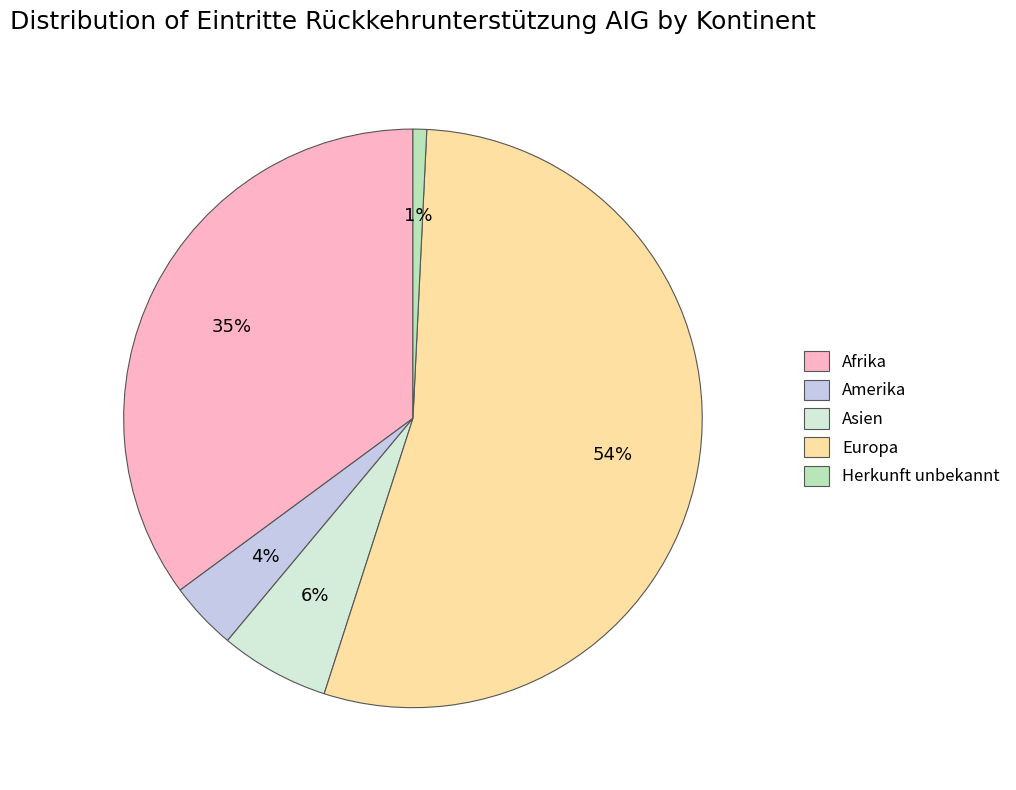

What is the largest slice in the pie chart?

Europa